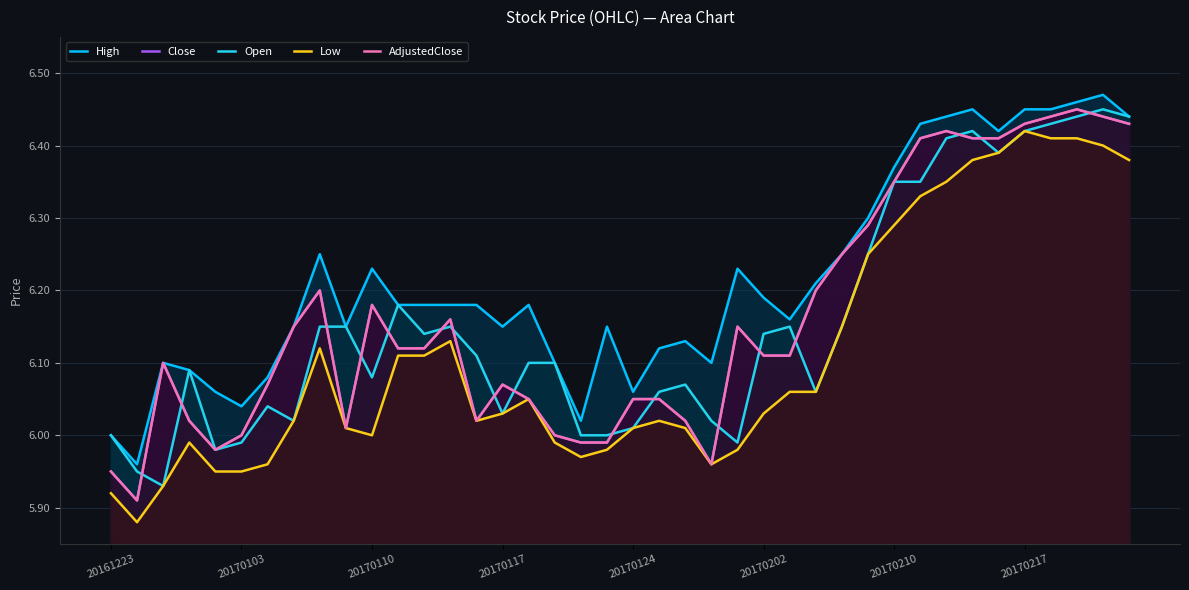

Which series has the largest total across all categories?

High